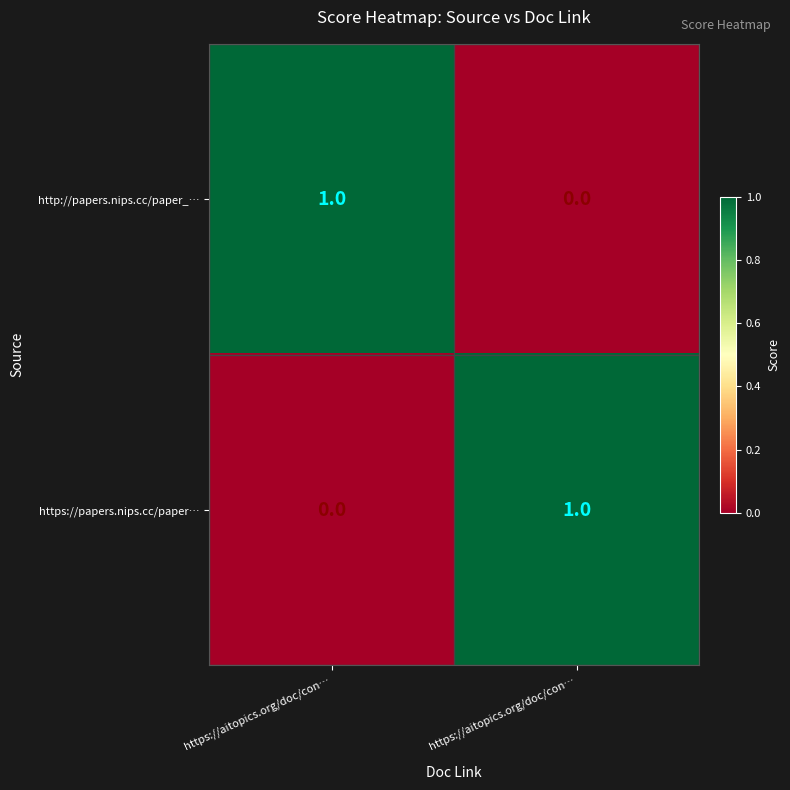

Reading left to right, transcribe all the data shown in this chart.

http://papers.nips.cc/paper_…: https://aitopics.org/doc/con…=1	https://aitopics.org/doc/con…=0
https://papers.nips.cc/paper…: https://aitopics.org/doc/con…=0	https://aitopics.org/doc/con…=1